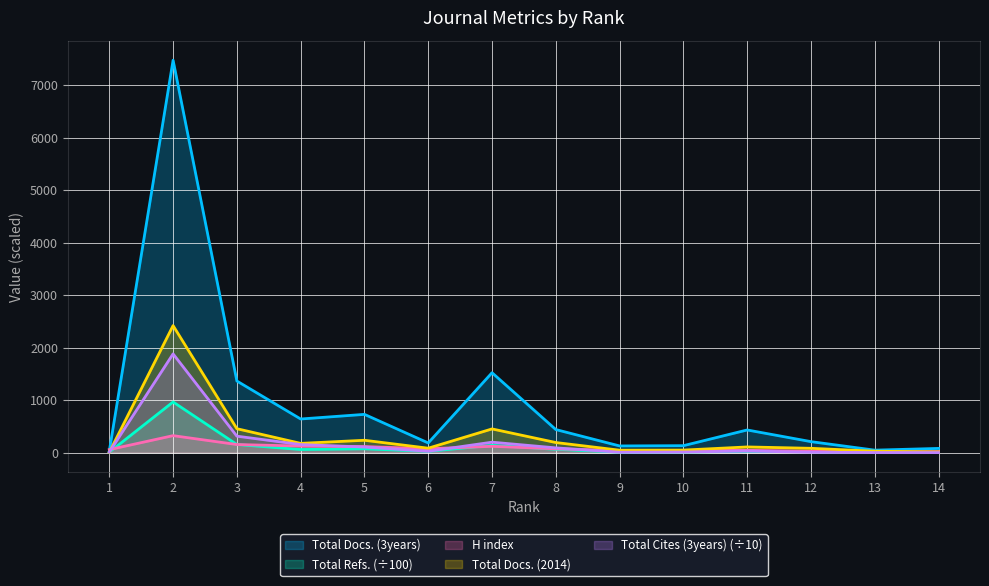

Is it true that Total Refs. equals 156.1 at 3?

True